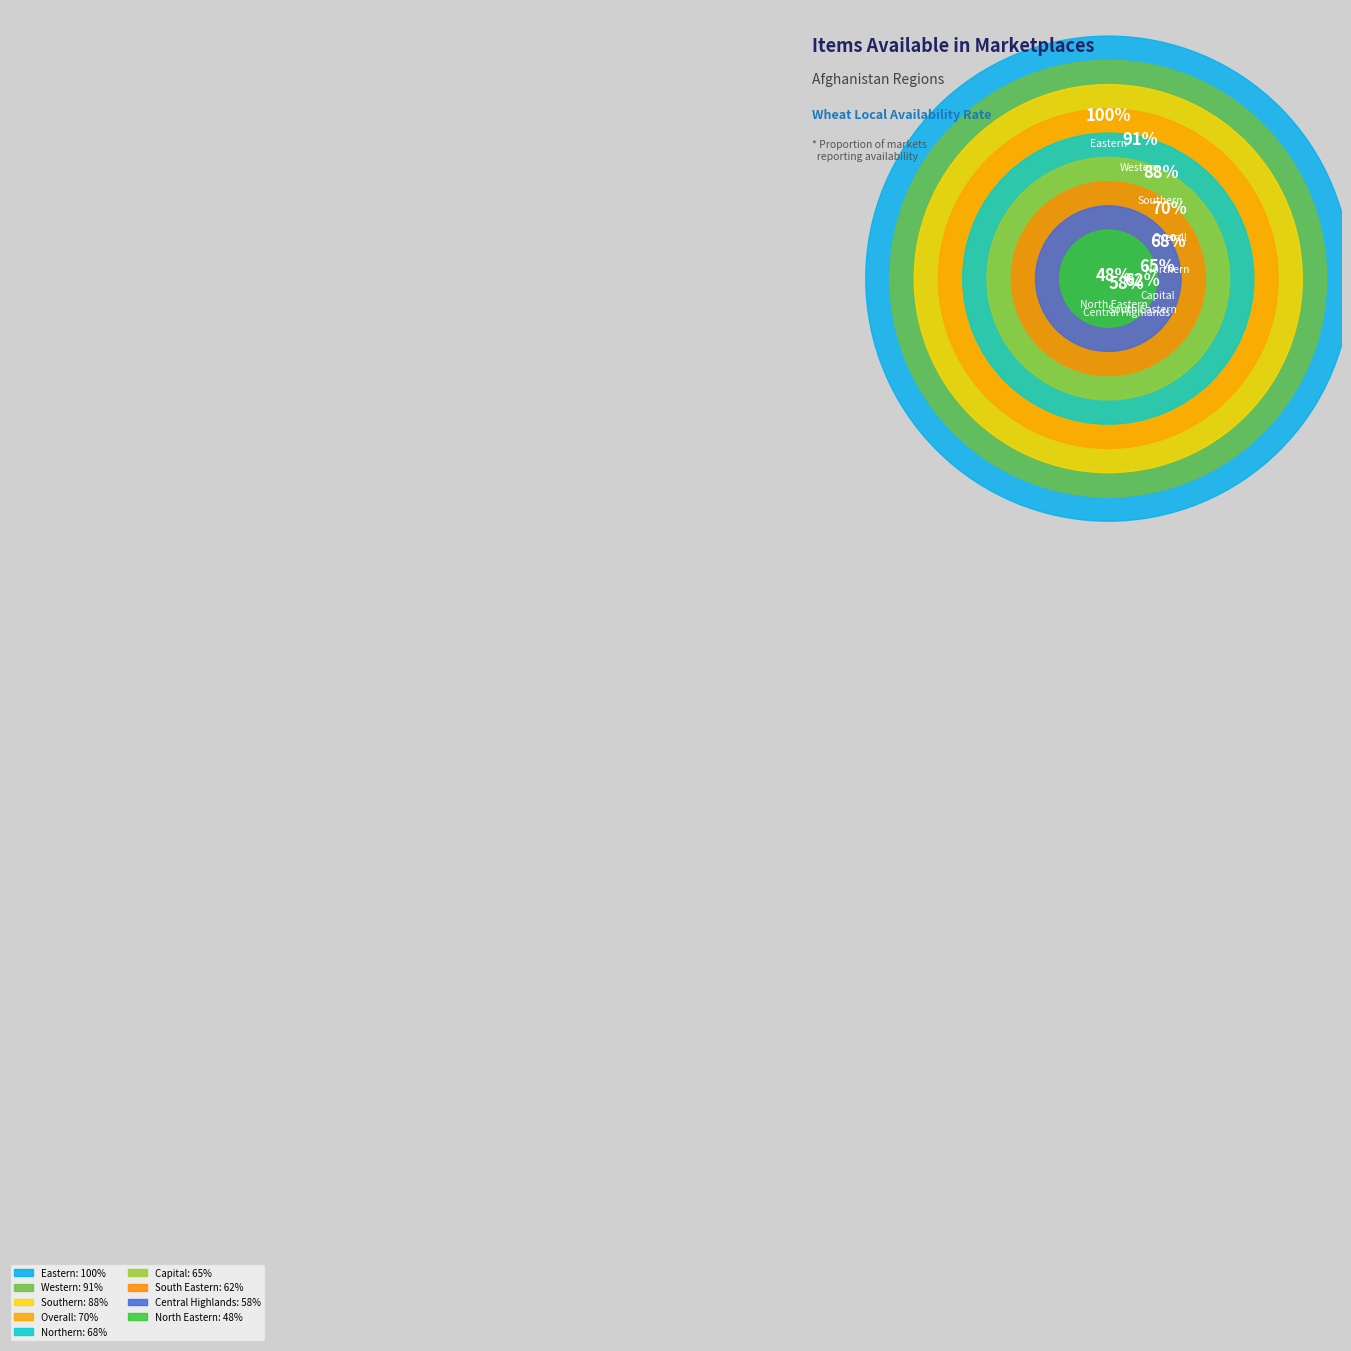

True or false: Eastern accounts for 15% of the total.

True